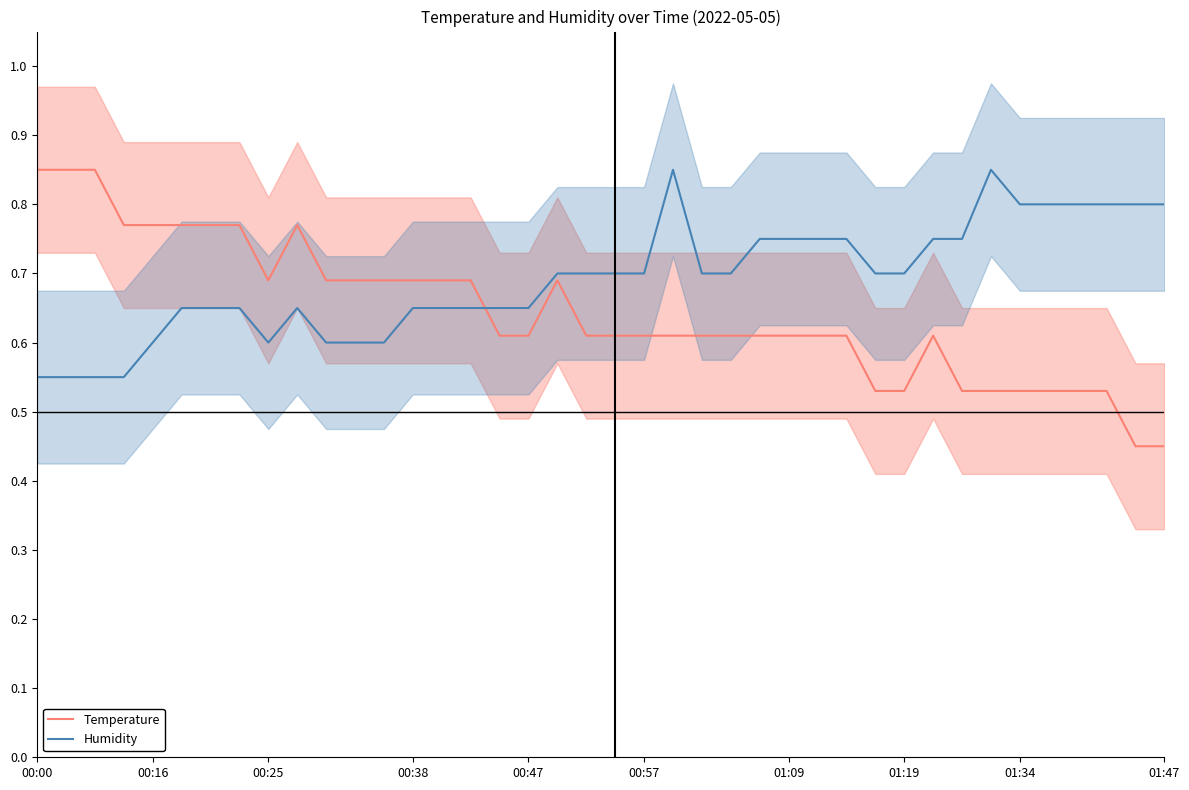

What is the lowest value of the Temperature series?

0.5